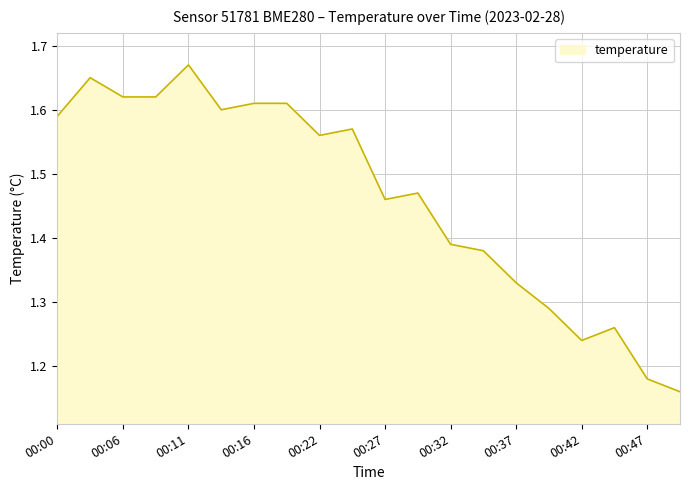

How many series are shown in this chart?

1